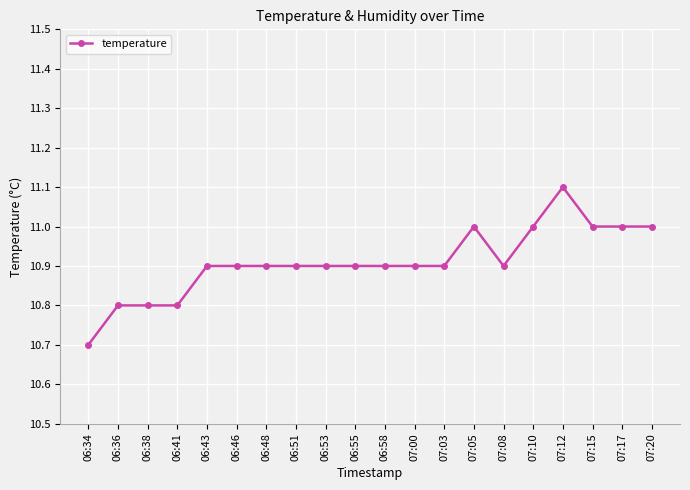

What is the sum of all values?

218.2